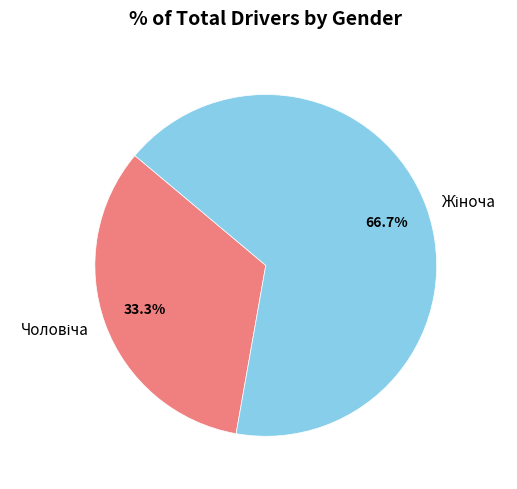

Is there any slice that represents more than half of the pie?

Yes